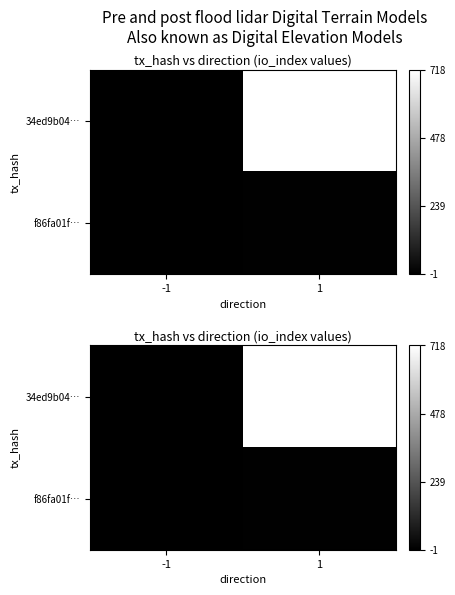

List the series in order of their overall mean, lowest first.

f86fa01f…, 34ed9b04…